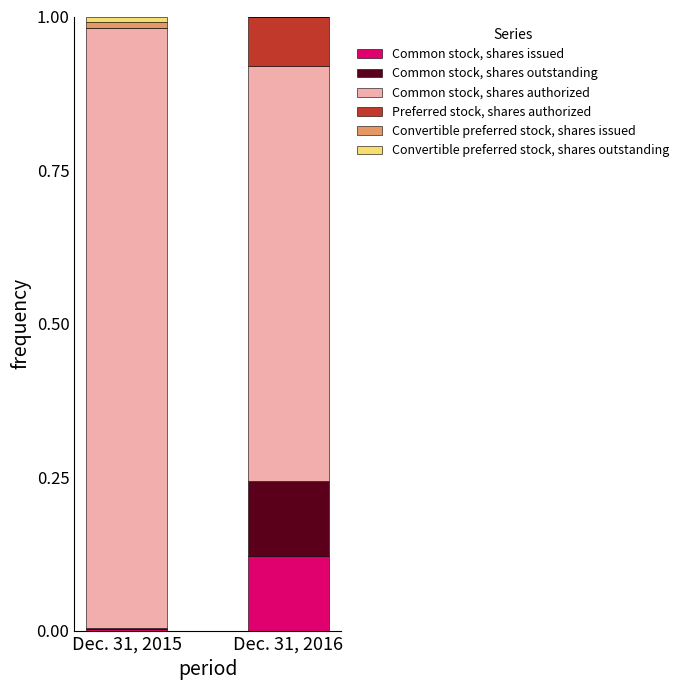

At which label does Common stock, shares issued reach its peak?

Dec. 31, 2016